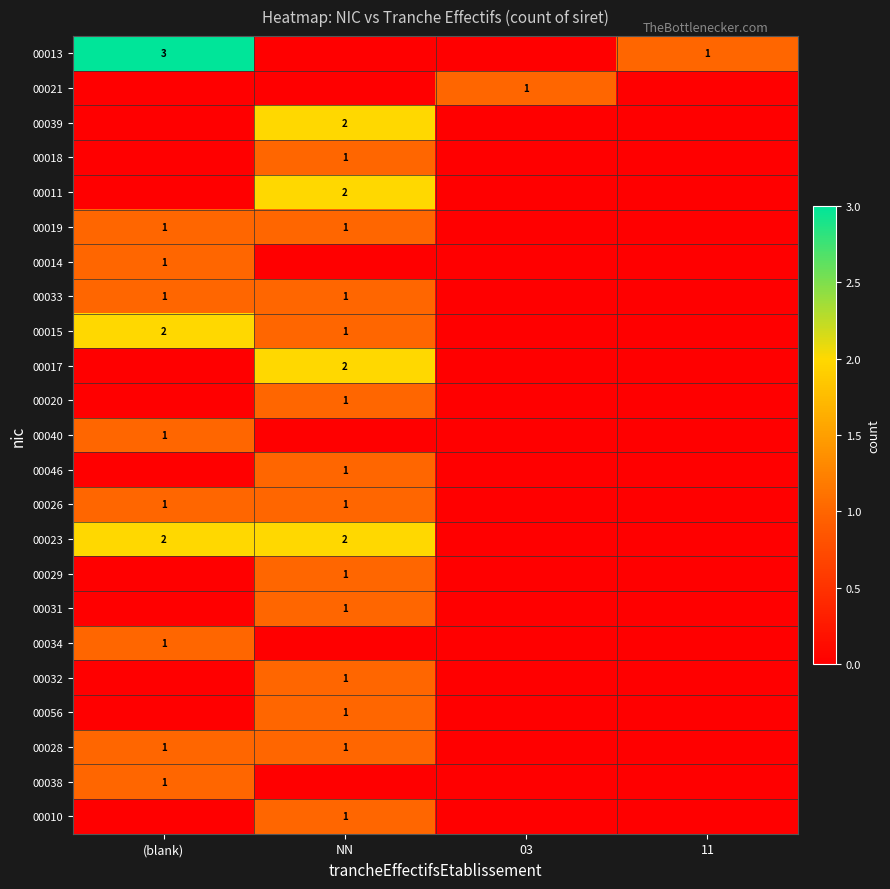

Is it true that 00034 equals 1 at (blank)?

True